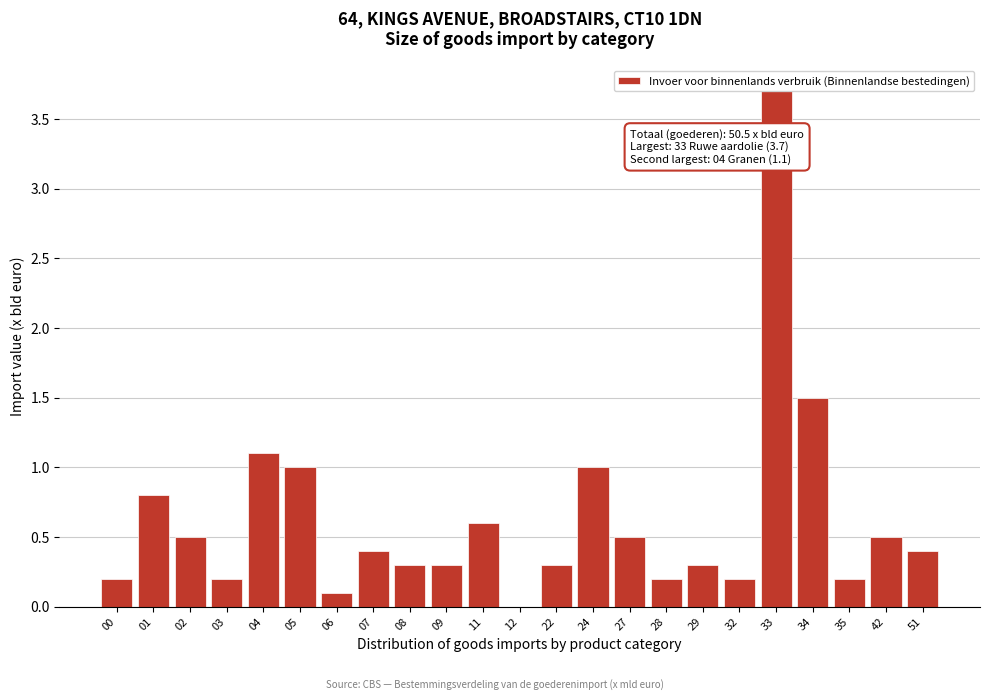

Reading right to left, list all the values displayed in this chart.

51=0.4	42=0.5	35=0.2	34=1.5	33=3.7	32=0.2	29=0.3	28=0.2	27=0.5	24=1.0	22=0.3	12=0.0	11=0.6	09=0.3	08=0.3	07=0.4	06=0.1	05=1.0	04=1.1	03=0.2	02=0.5	01=0.8	00=0.2